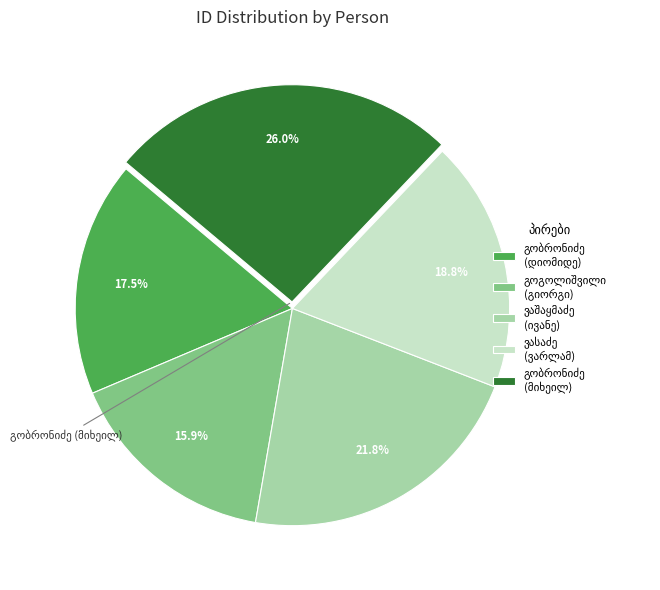

Is there any slice that represents more than half of the pie?

No